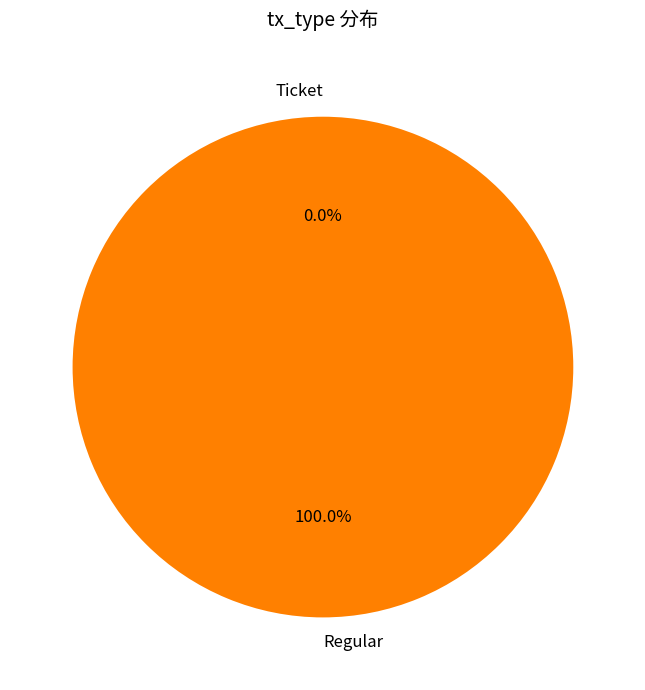

What percentage is the Regular slice, to the nearest percent?

100%